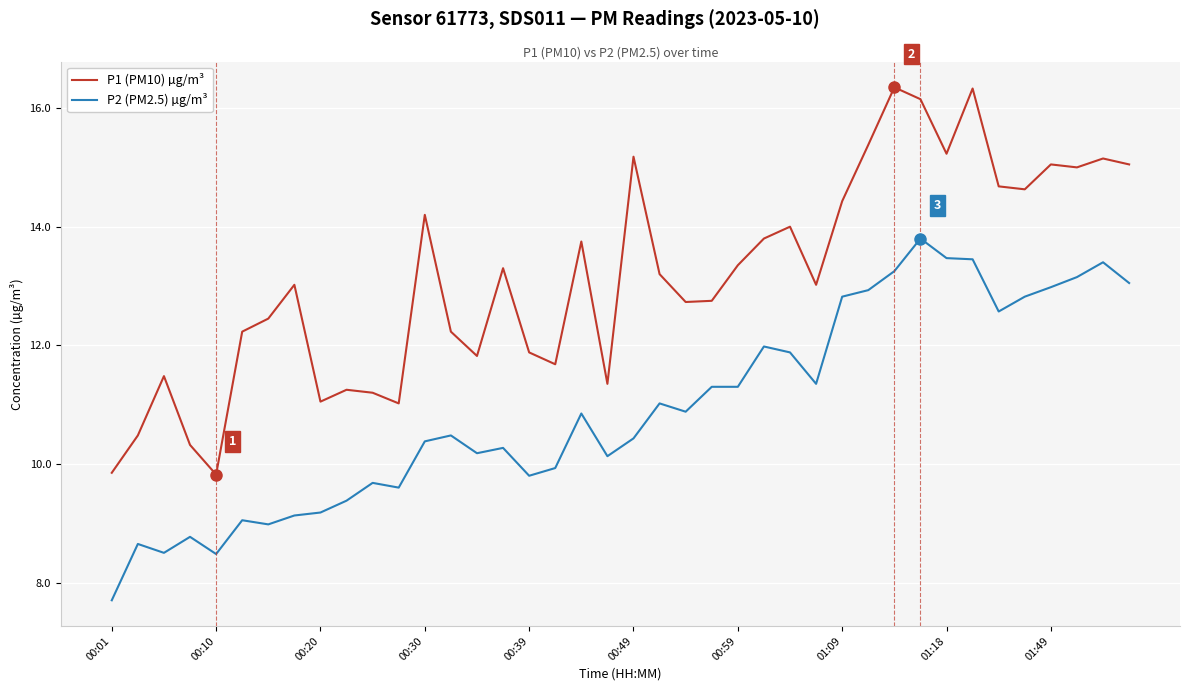

Which series has the widest spread of values?

P1 (PM10) µg/m³